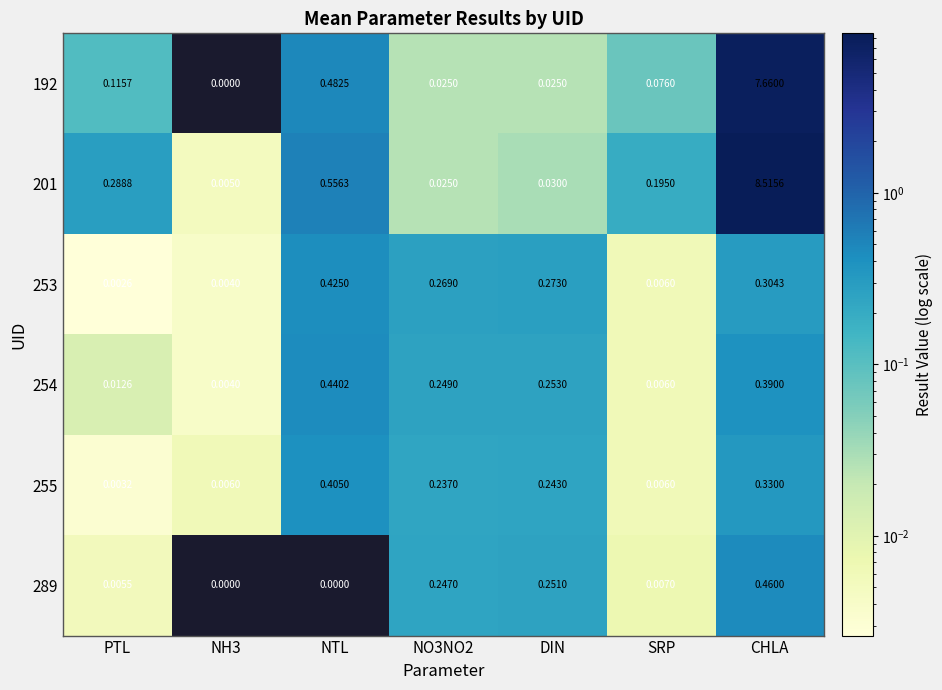

At which category is the sum across all series the highest?

CHLA